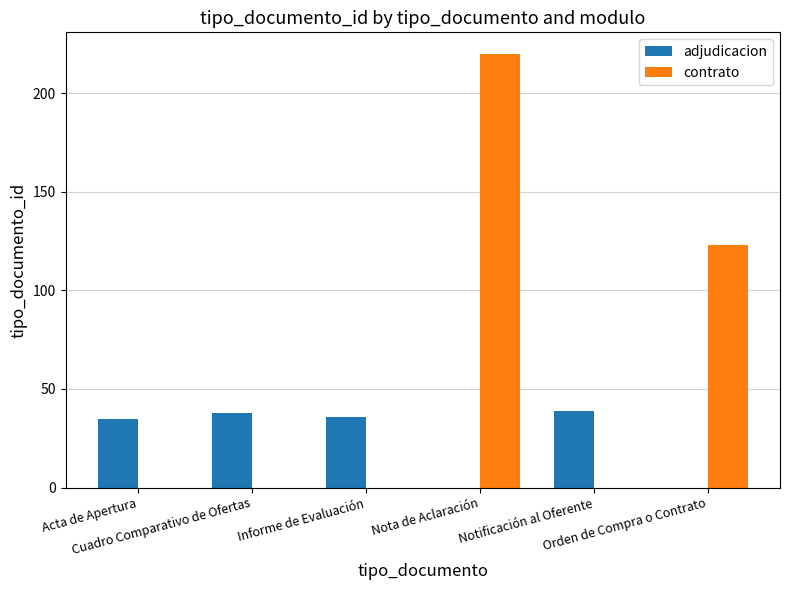

Count the number of categories in the chart.

6